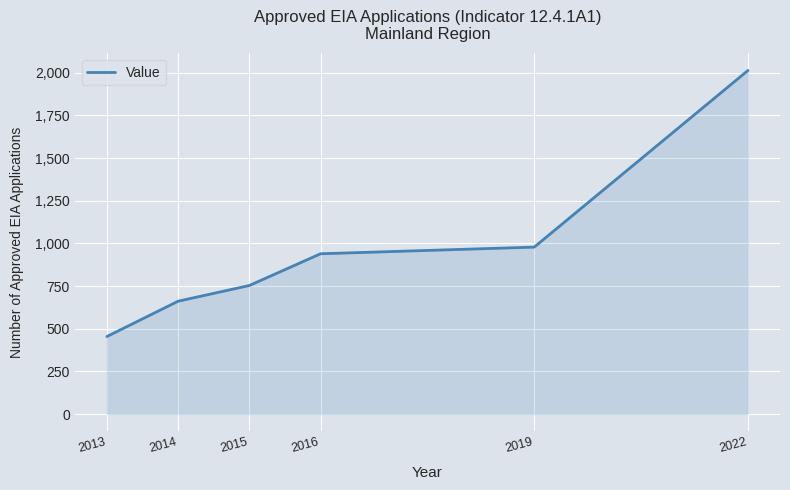

Reading left to right, transcribe all the data shown in this chart.

454	661	753	939	978	2013